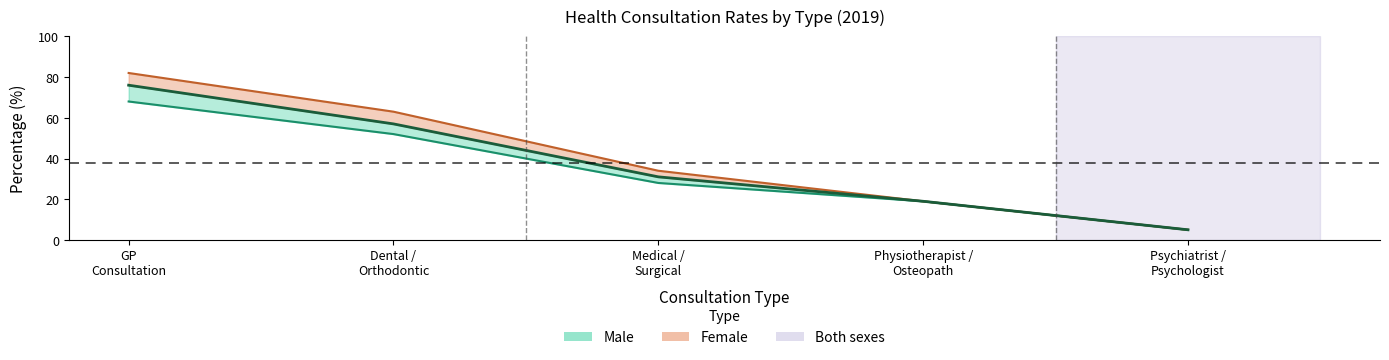

What is the maximum value shown in the chart?

76